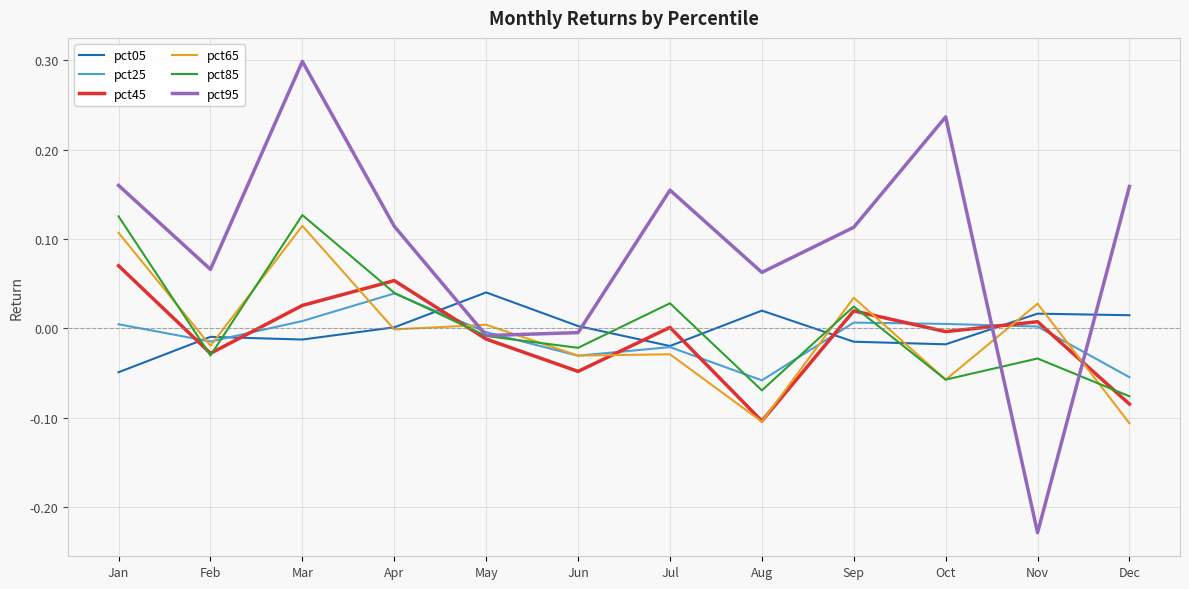

At which label does pct45 reach its minimum?

Aug